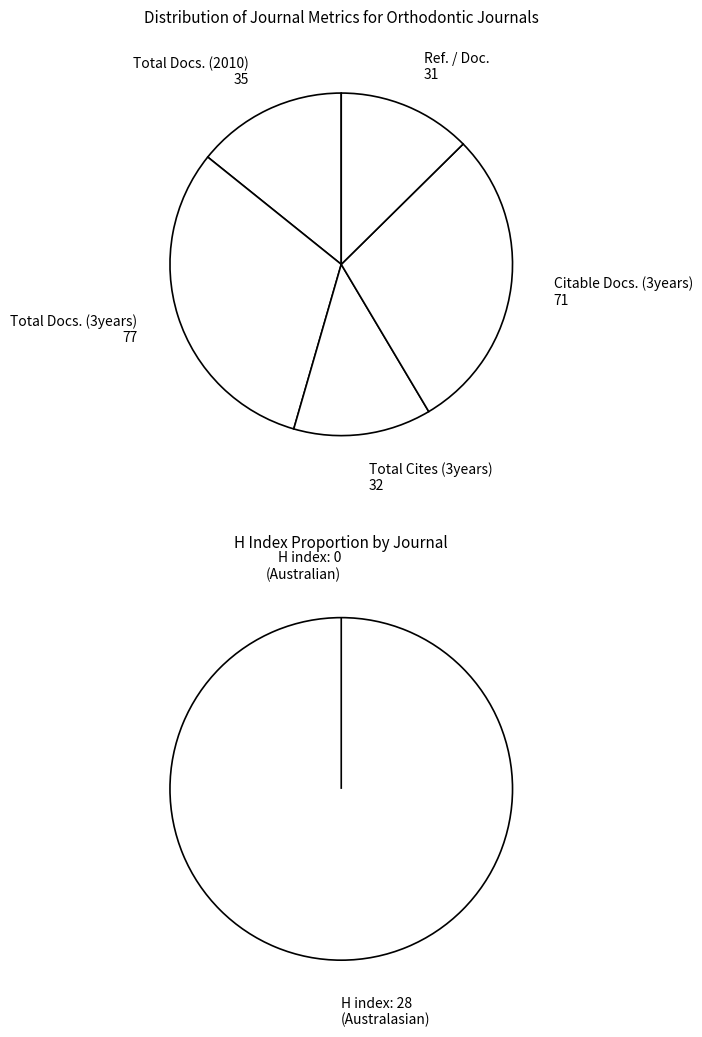

Which slice is the smallest?

Australian orthodontic journal